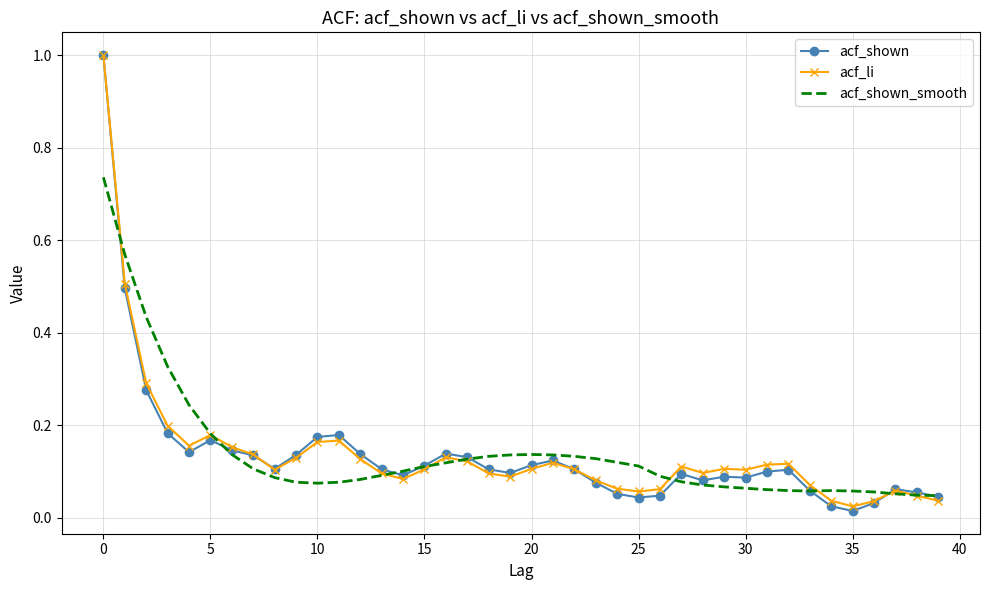

Which series has the widest spread of values?

acf_shown